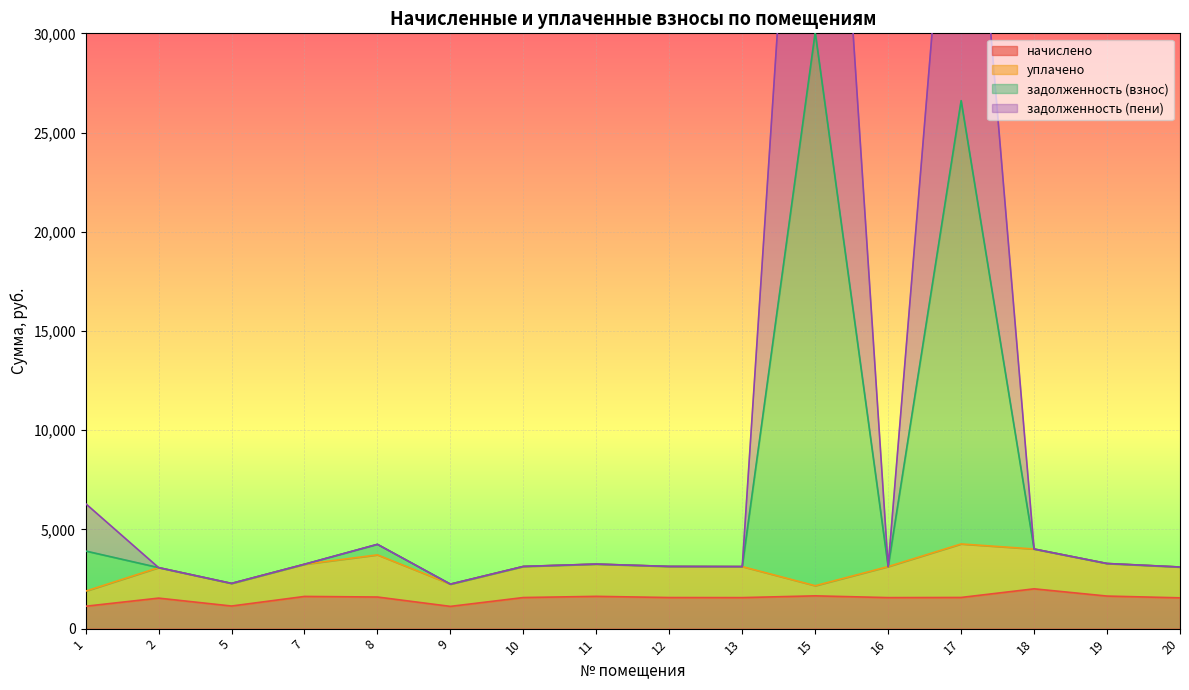

True or false: задолженность (взнос) and начислено cross at least once.

False